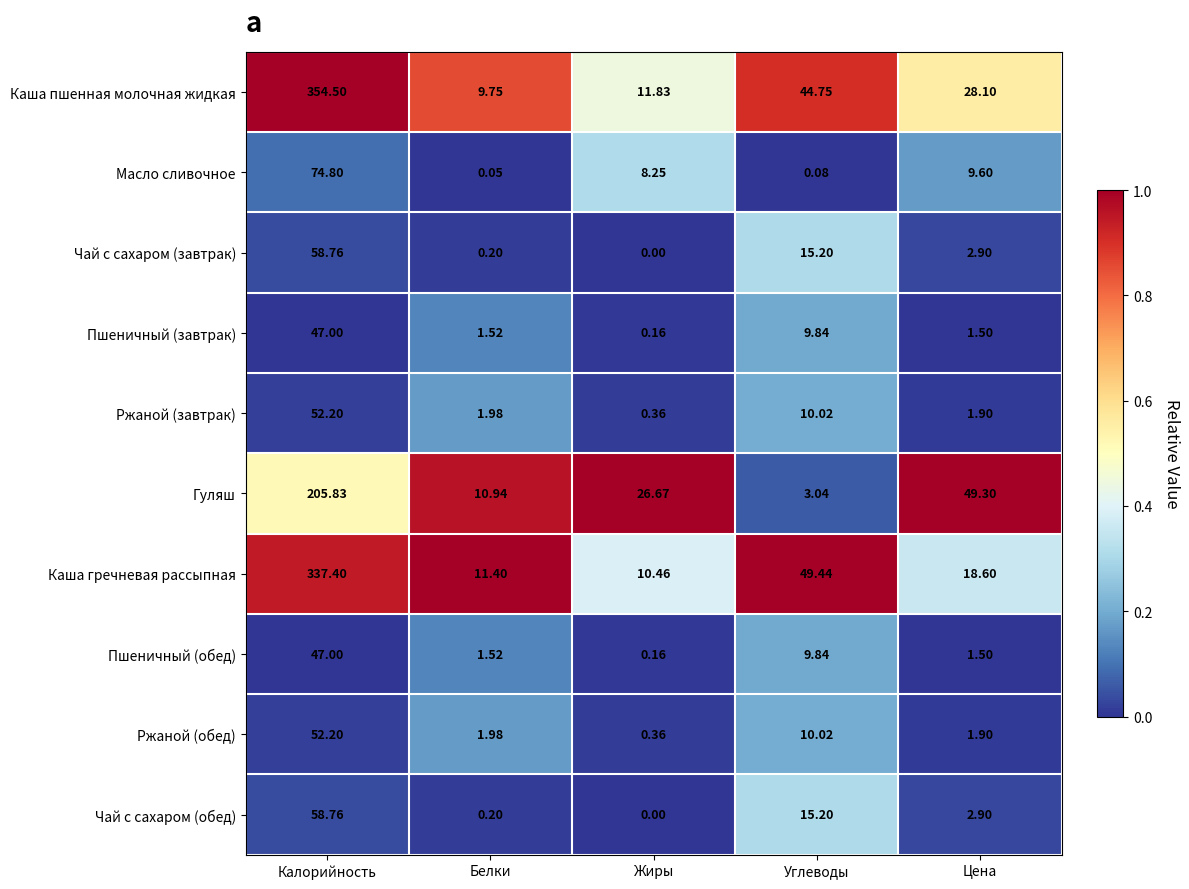

Which series changed the most between Калорийность and Цена?

Каша пшенная молочная жидкая